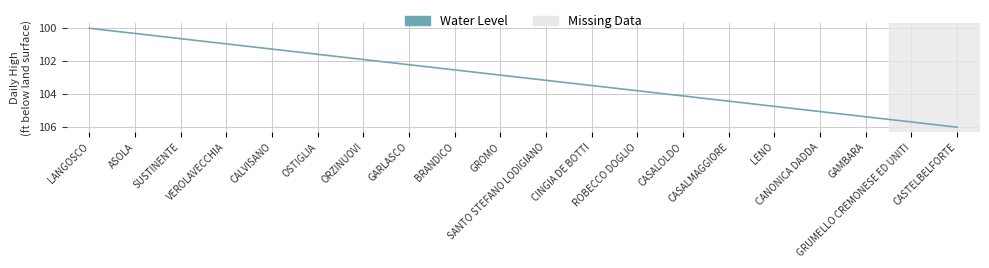

Which category has the lowest value across all series?

LANGOSCO